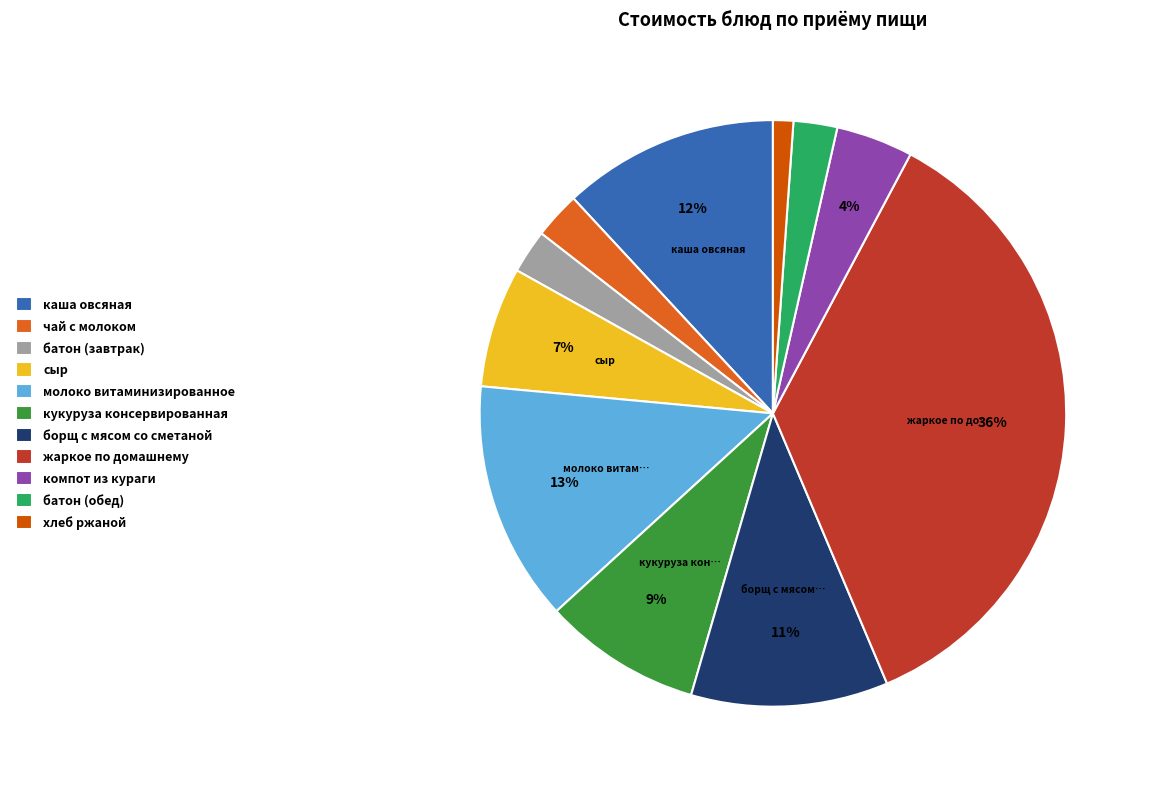

Between кукуруза консервированная and жаркое по домашнему, which is larger?

жаркое по домашнему